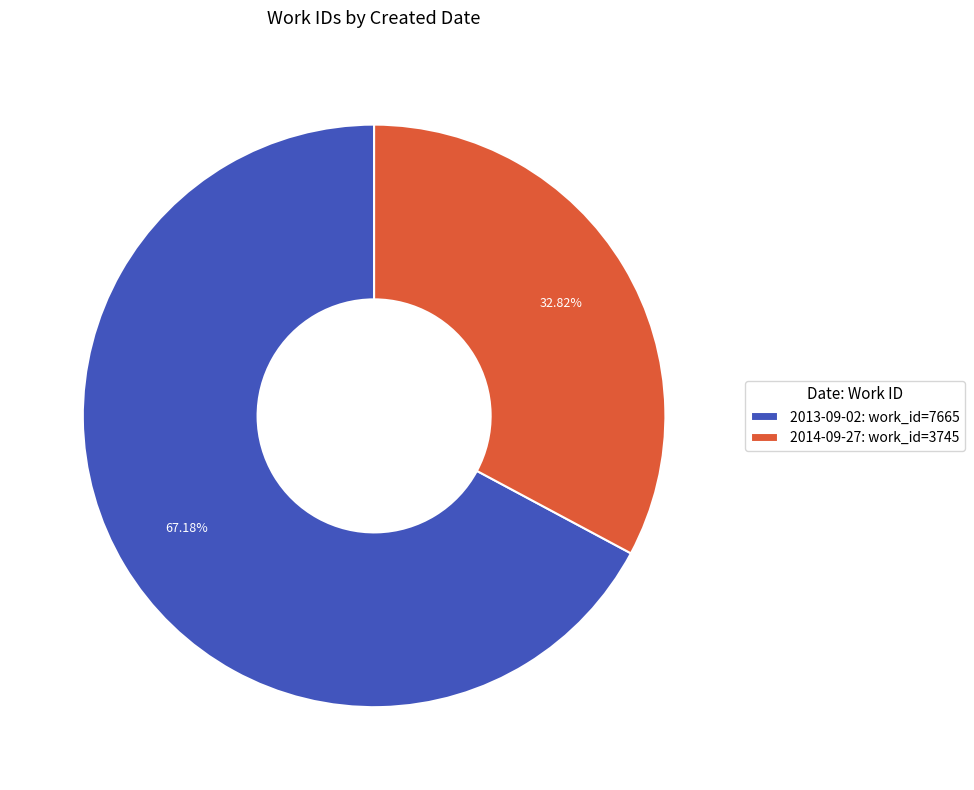

How much of the chart is everything except 2014-09-27?

67.2%